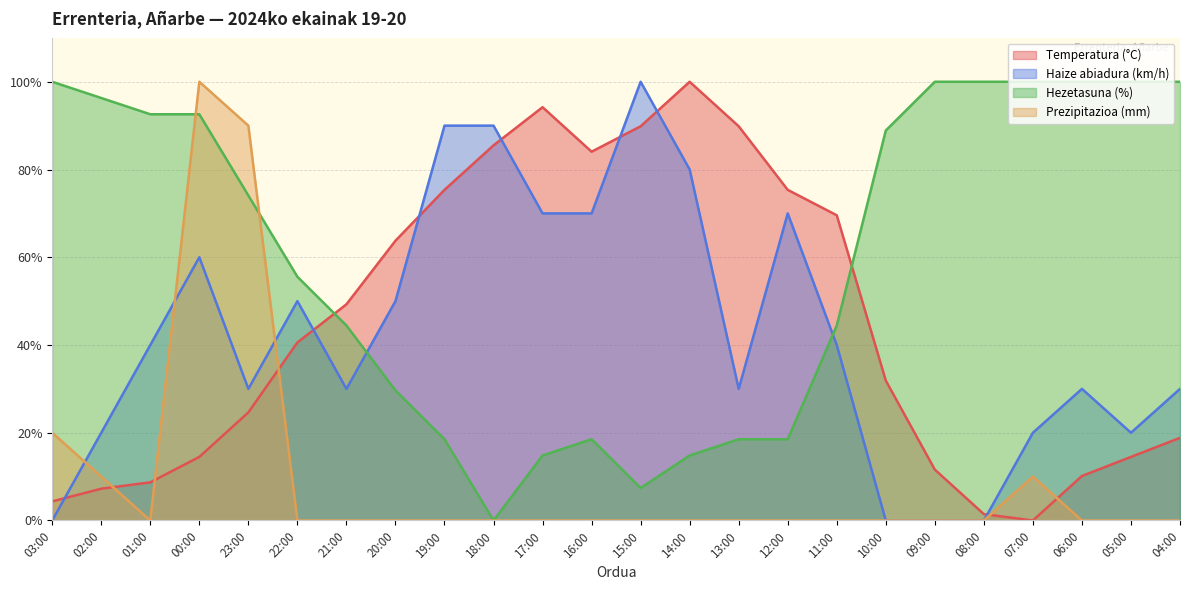

How many positive values does the Prezipitazioa (mm) series have?

5